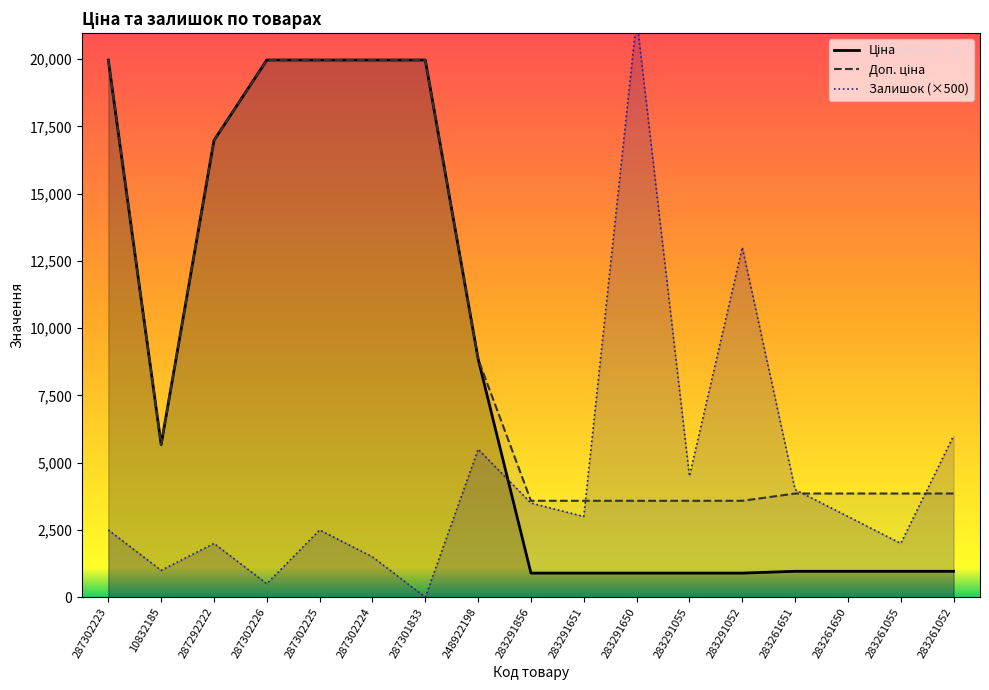

How many interior local valleys does the Залишок (×500) series have?

6